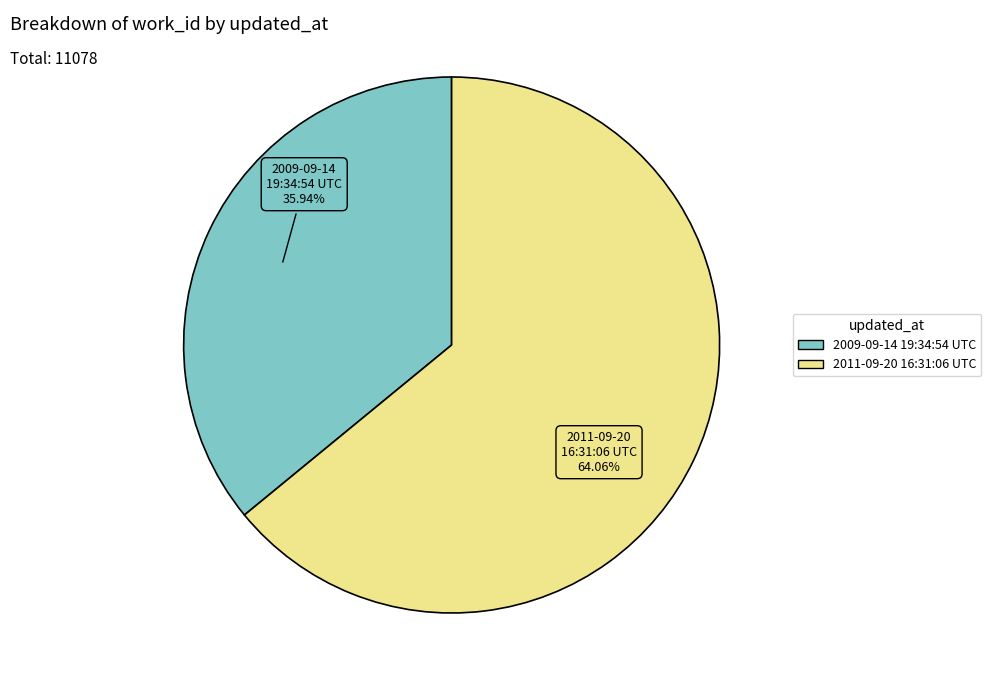

Between 2011-09-20 16:31:06 UTC and 2009-09-14 19:34:54 UTC, which is larger?

2011-09-20 16:31:06 UTC